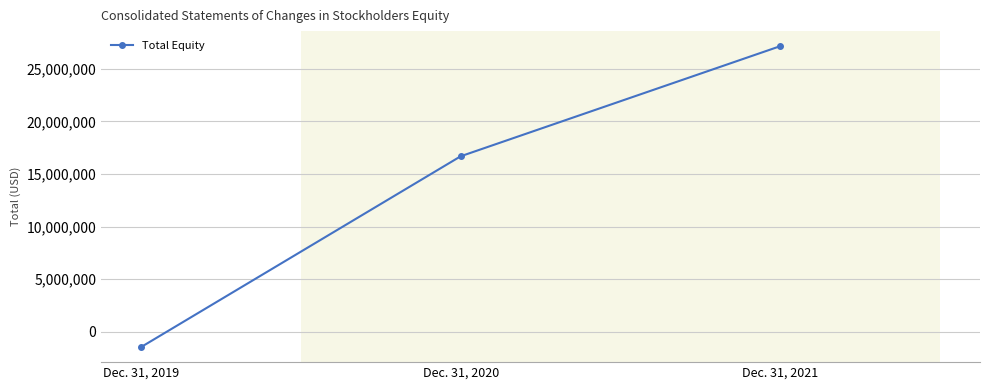

True or false: the data shows 16688566 at Dec. 31, 2020.

True